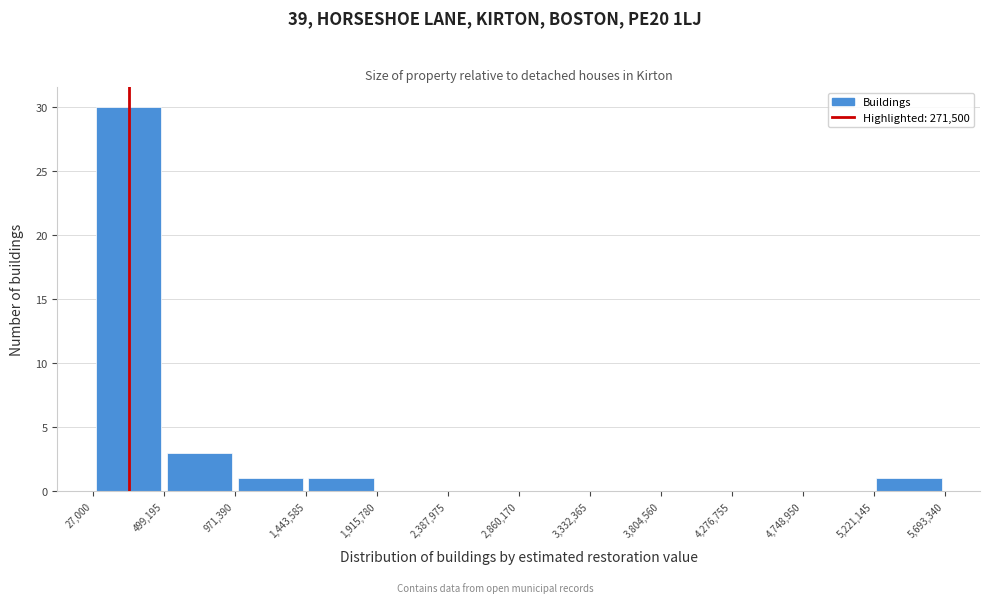

What is the height of the bar covering 499,195 to 971,390 on the x-axis? The values are not printed on the chart, so give them approximately, as read against the axis.

3